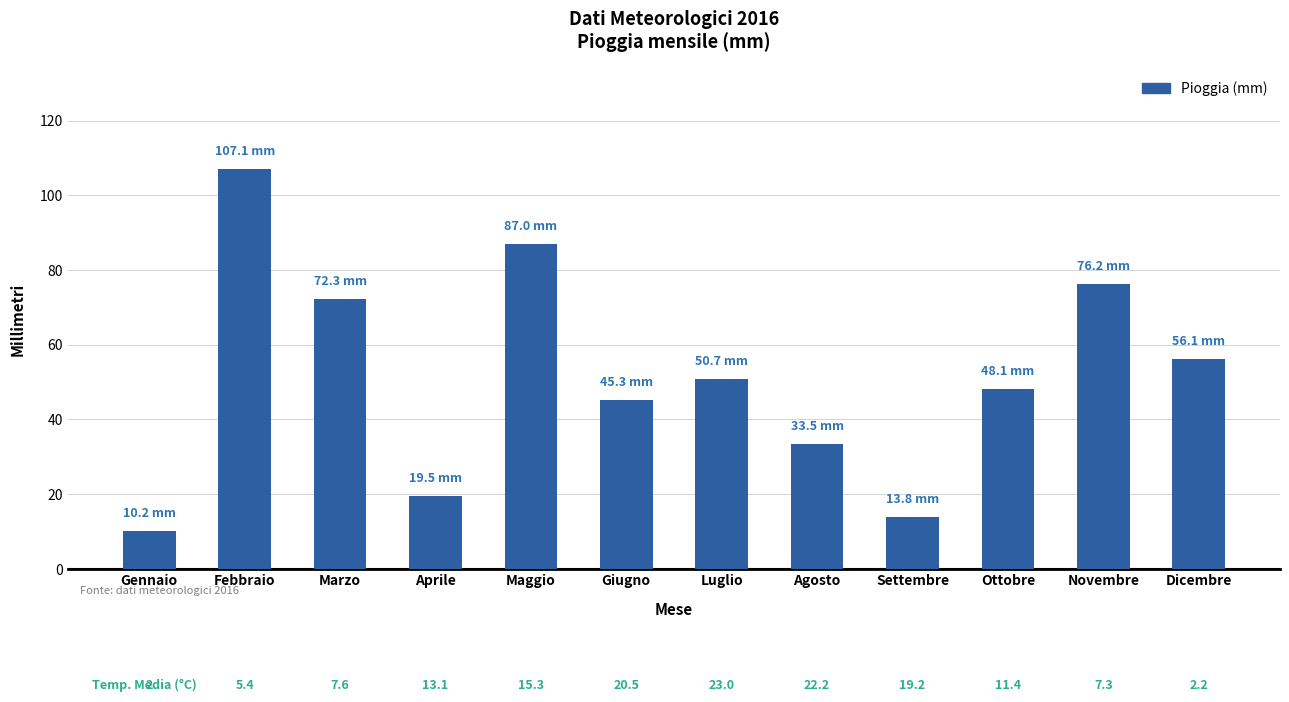

Where does the data first go above 50?

Febbraio